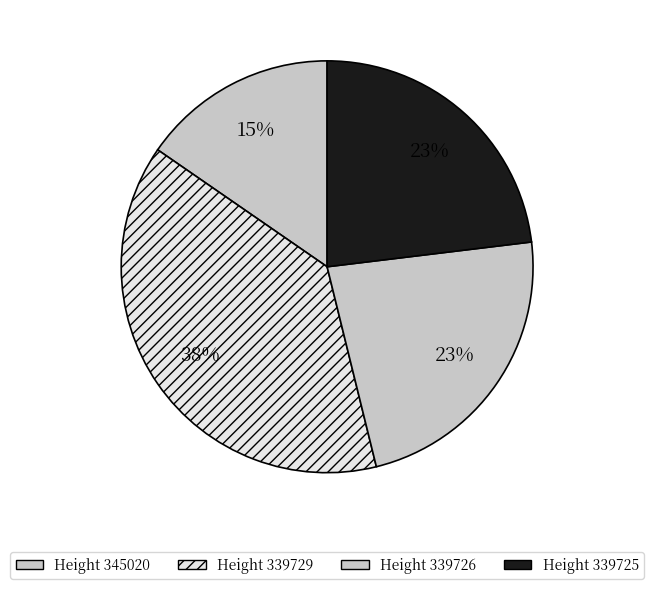

Is there a majority slice in this chart?

No